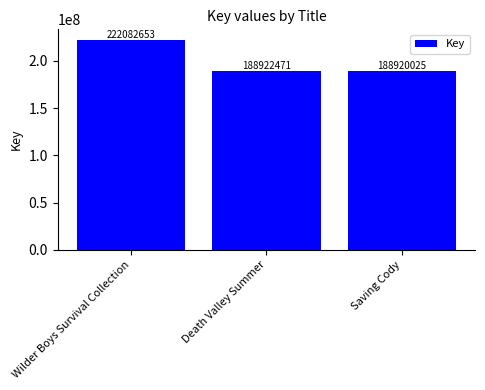

What is the maximum value shown in the chart?

222082653